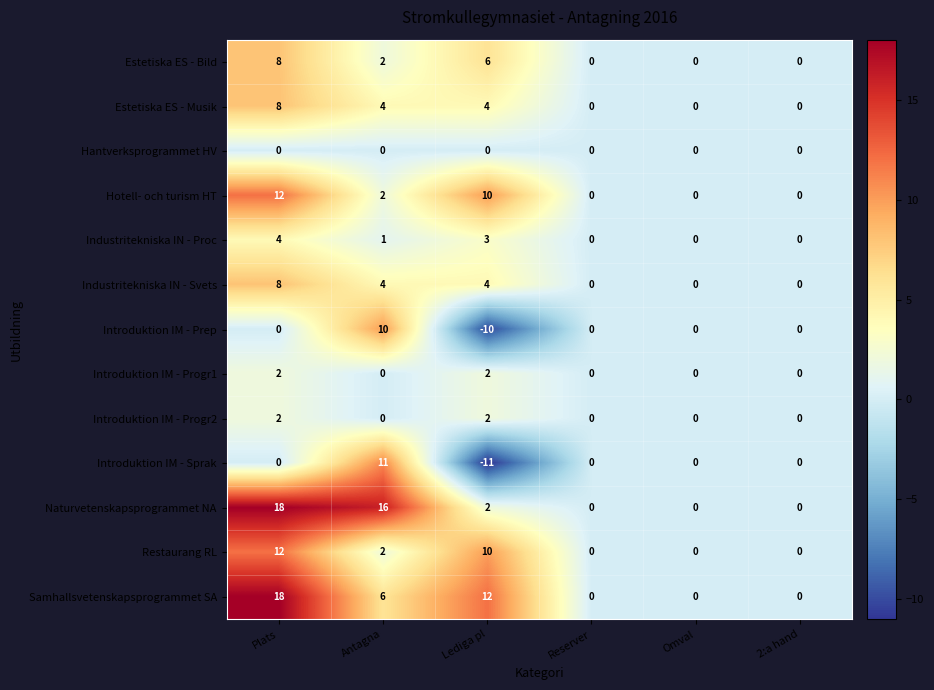

The Introduktion IM - Prep series shows 0 at Reserver. True or false?

True